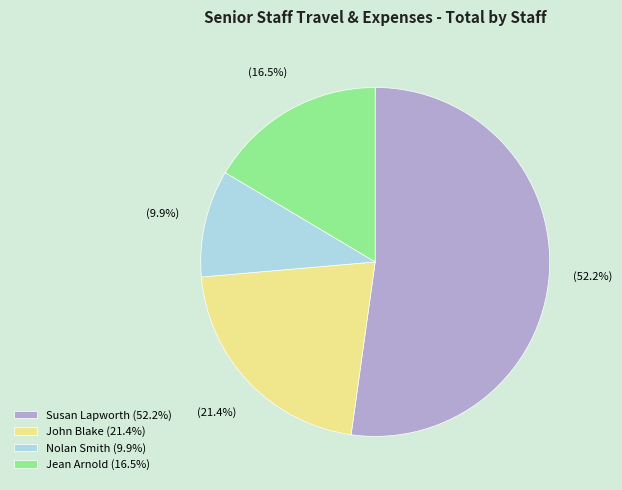

What percentage is the Susan Lapworth slice, to the nearest percent?

52%